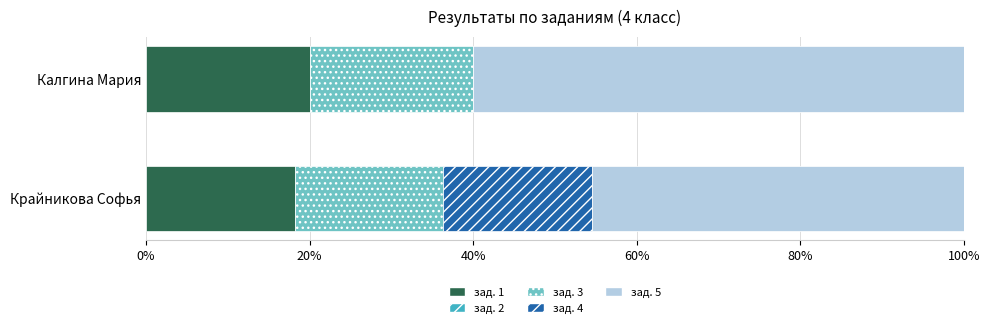

What is the sum of all зад. 1 values?

38.2